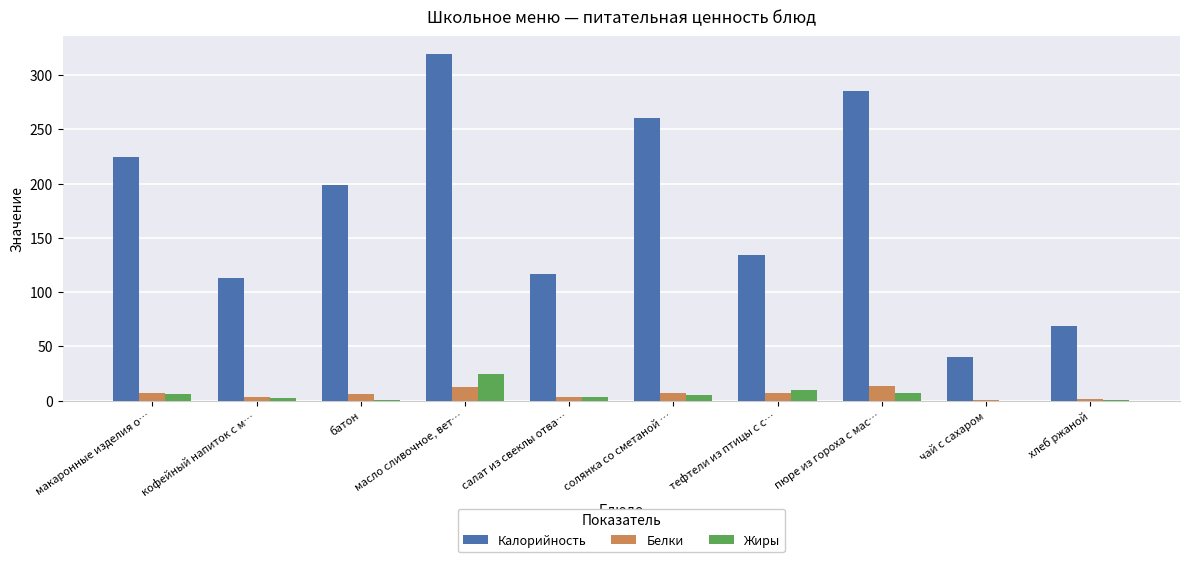

True or false: Жиры has a value of 24.4 at масло сливочное, вет….

True